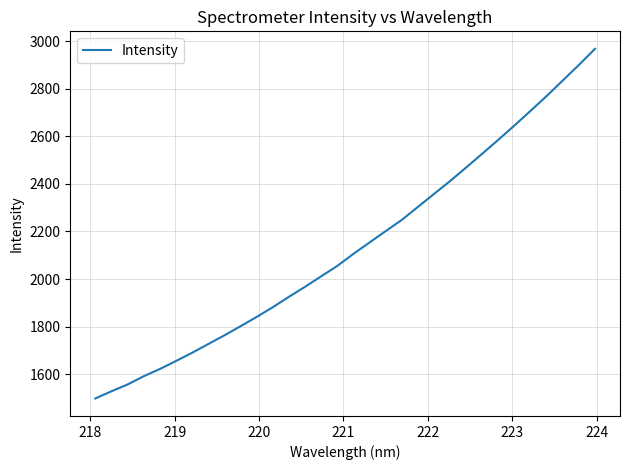

Count the number of values greater than 2105.

16